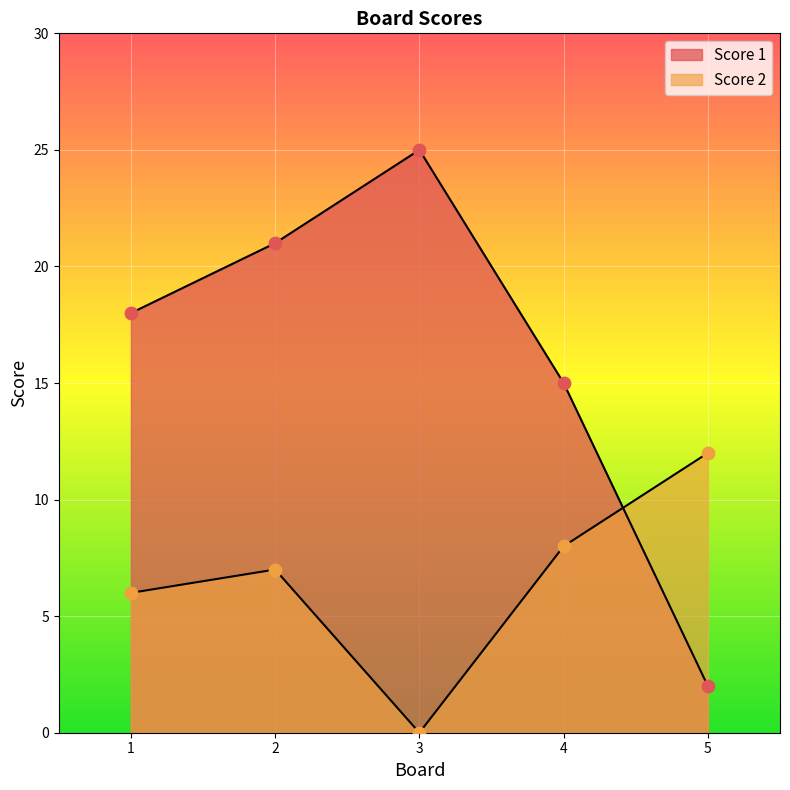

Which series has the largest total across all categories?

Score 1